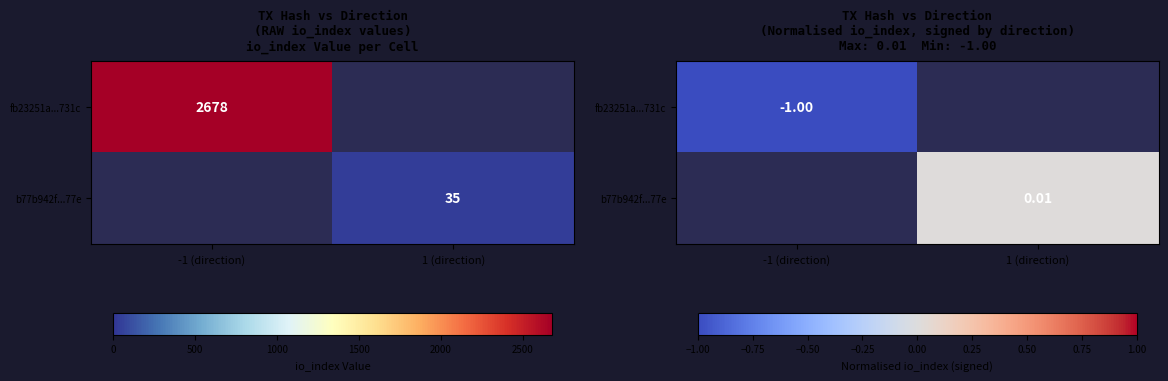

At how many categories does at least one series exceed 0?

1